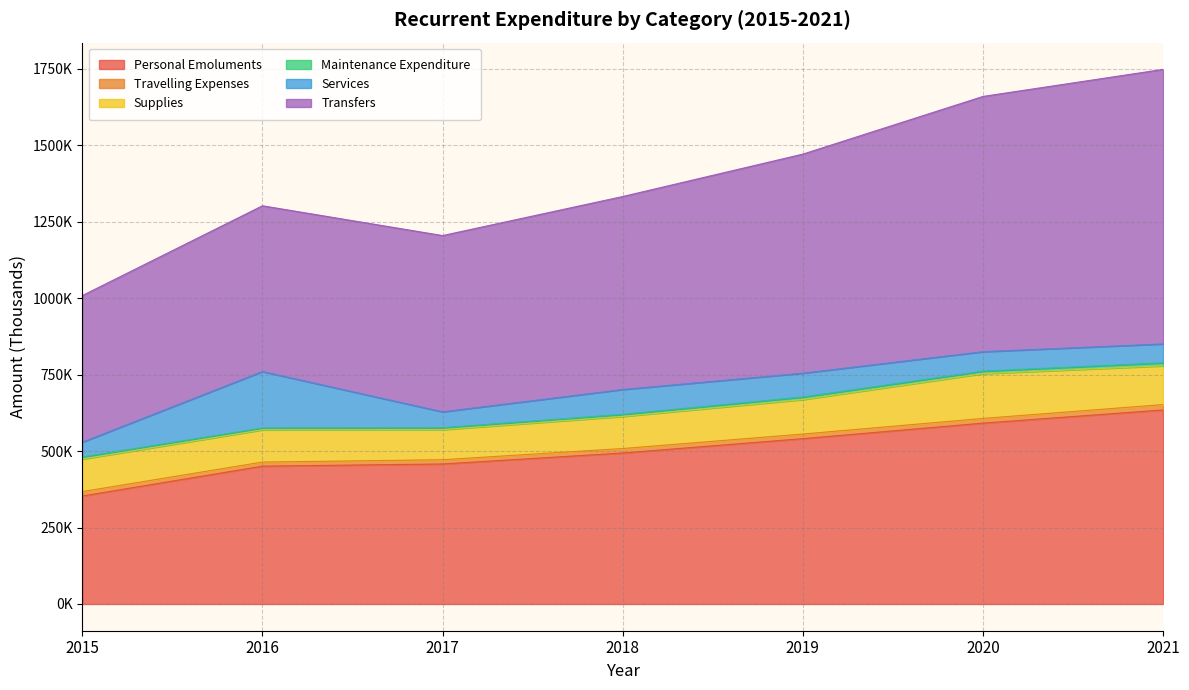

At which label is Travelling Expenses closest to 15486?

2020